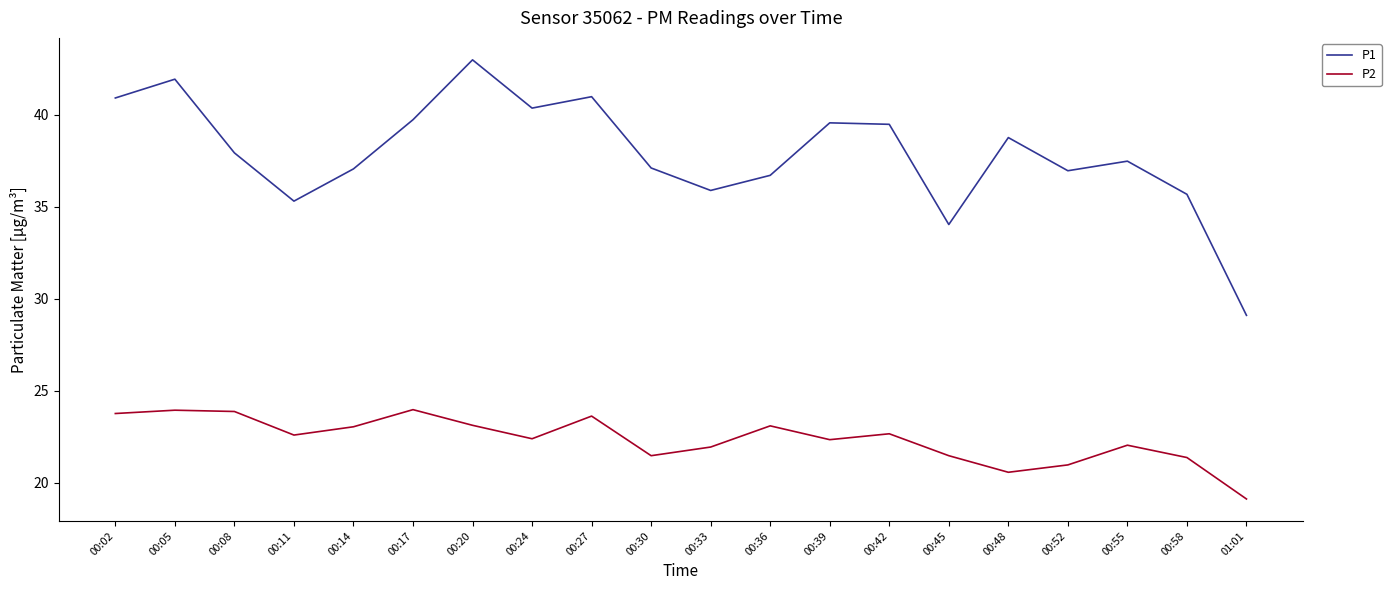

What is the difference between the highest and lowest values at 00:14?

14.0